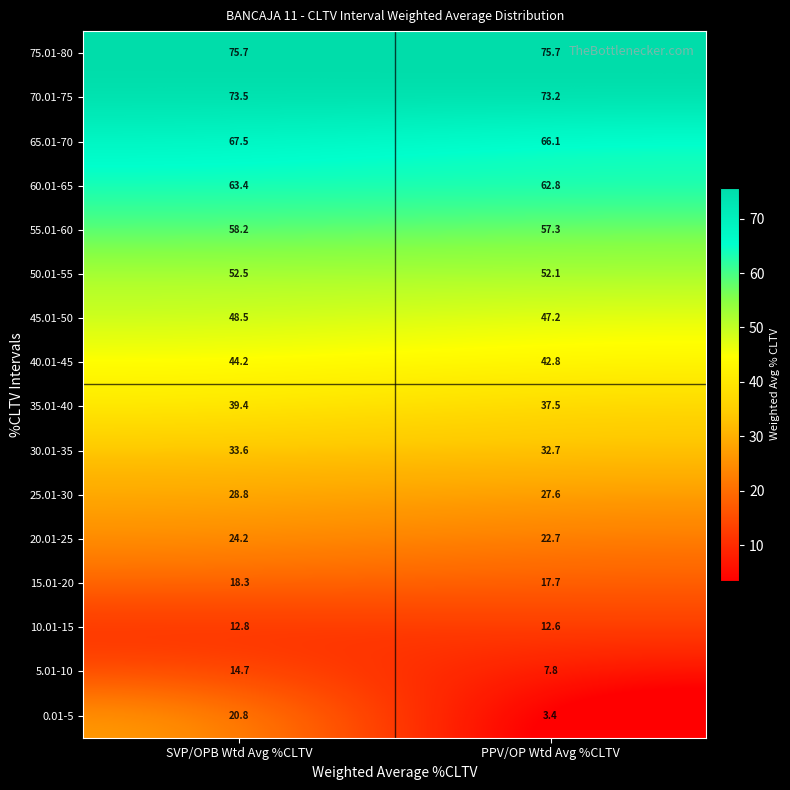

What is the sum of all 20.01-25 values?

46.9